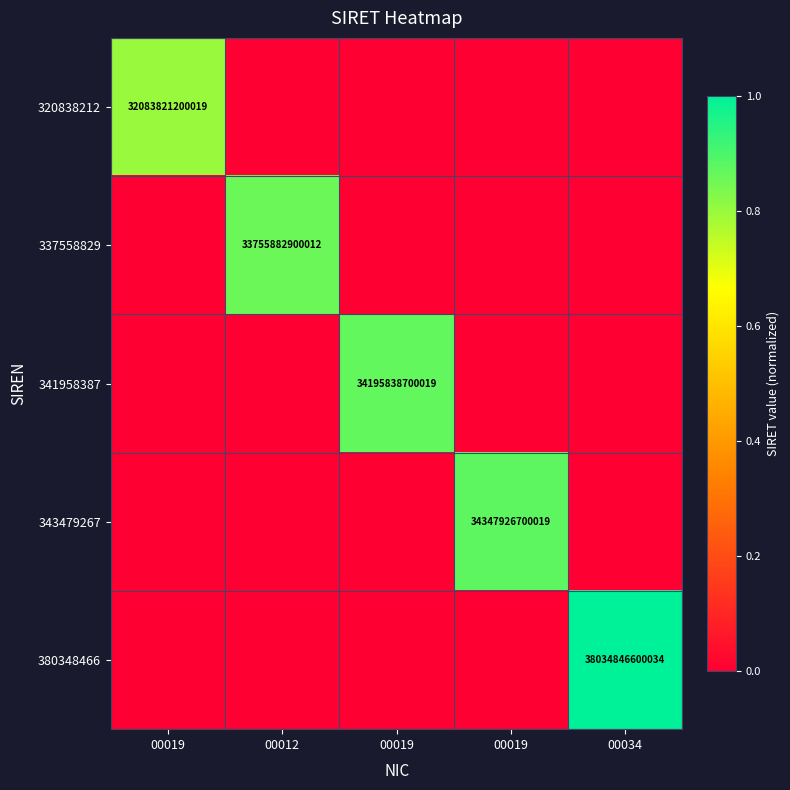

What is the spread (max minus min) of values at 00019?

0.8